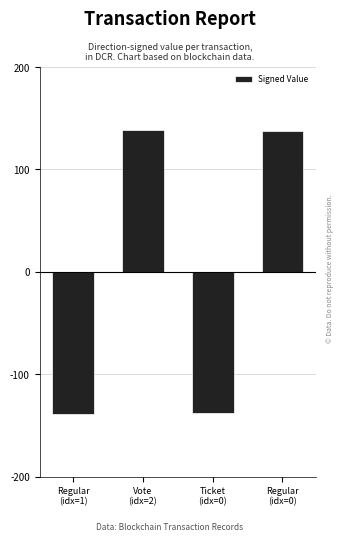

What is the maximum value shown in the chart?

139.0